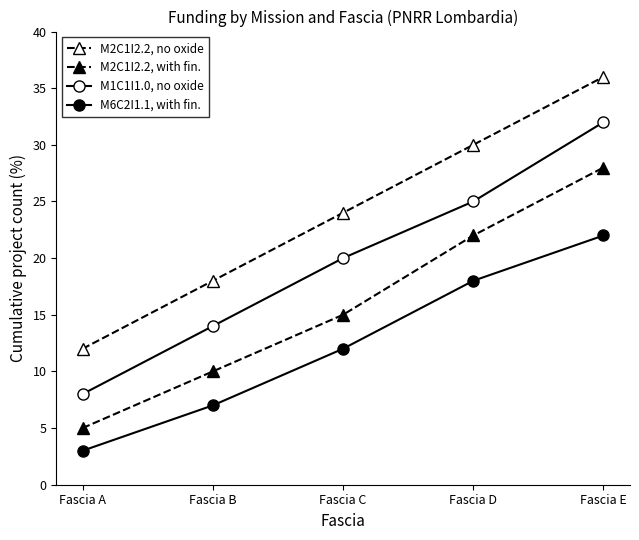

Is this an area chart (filled region under the line)?

No